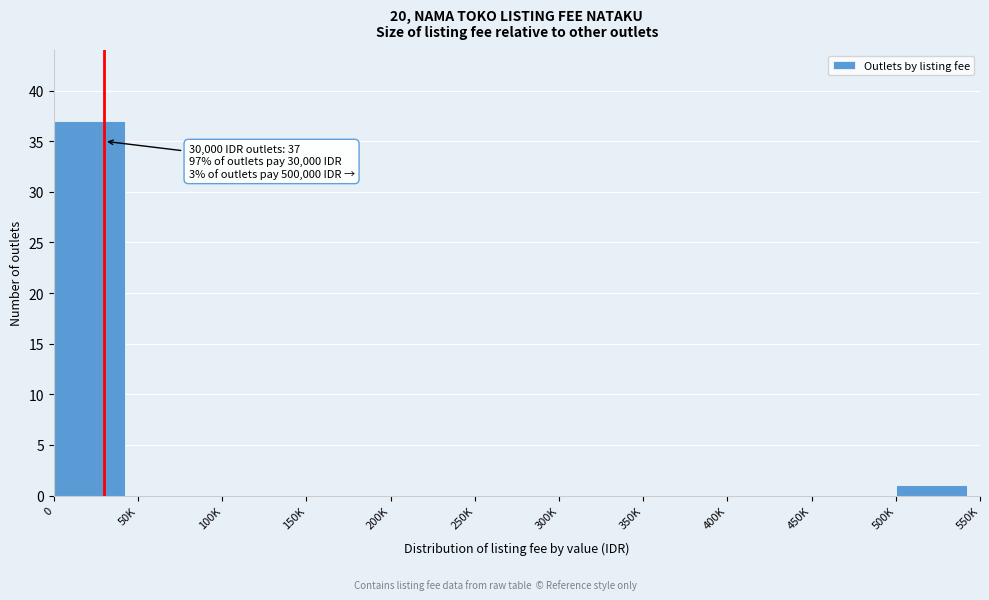

Reading left to right, transcribe all the data shown in this chart.

0=37	50K=0	100K=0	150K=0	200K=0	250K=0	300K=0	350K=0	400K=0	450K=0	500K=1